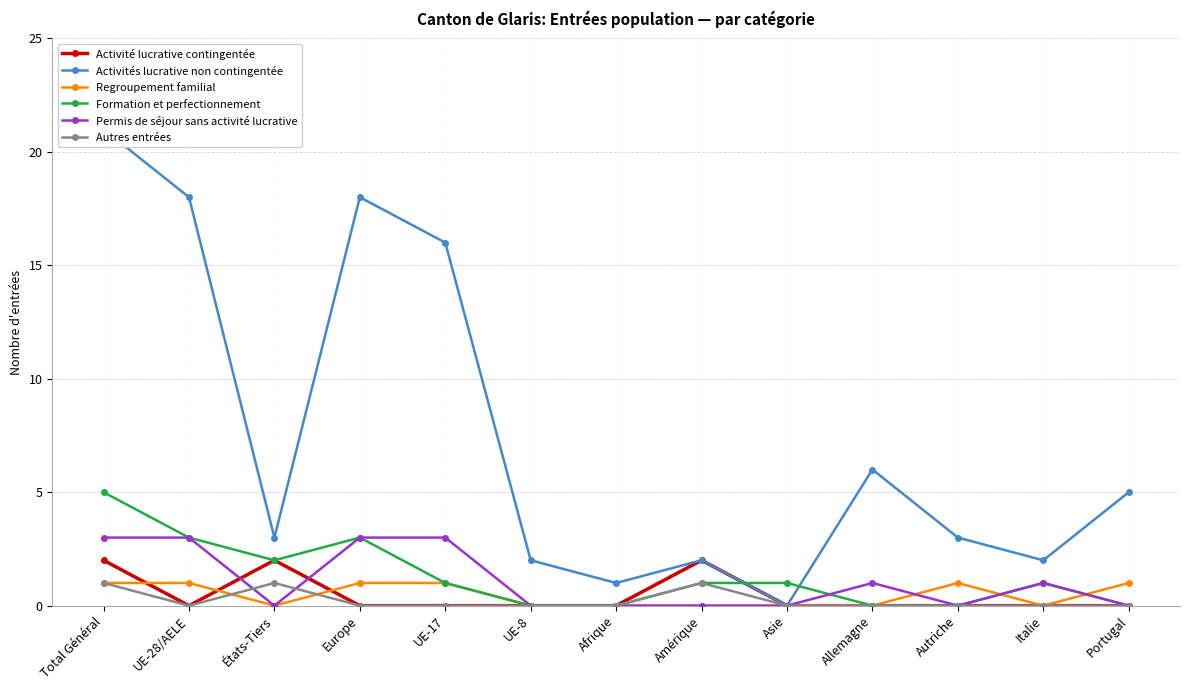

List the series in order of their peak value, lowest first.

Regroupement familial, Autres entrées, Activité lucrative contingentée, Permis de séjour sans activité lucrative, Formation et perfectionnement, Activités lucrative non contingentée